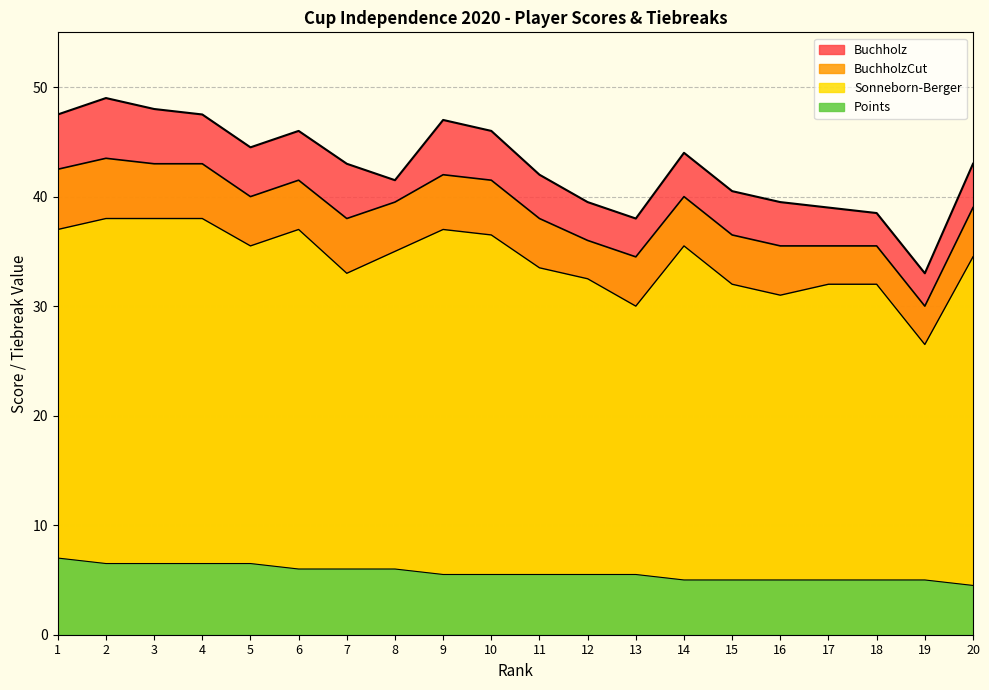

Where does the Points series first go above 5?

1